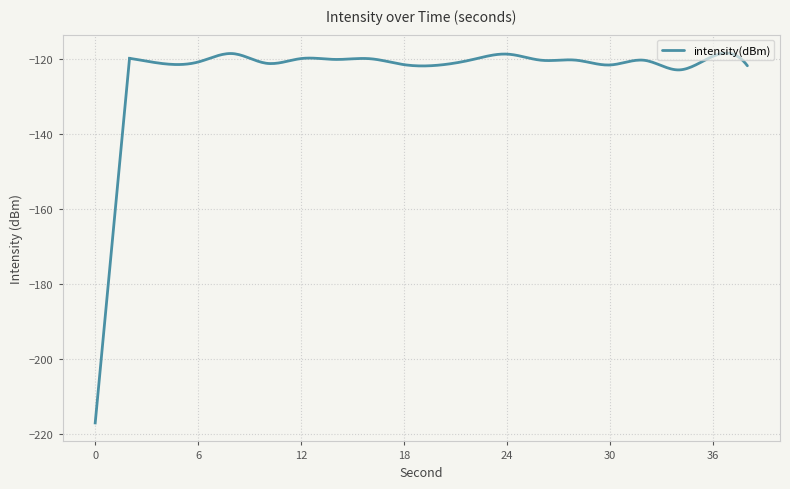

What is the difference between the maximum and minimum values?

4.5